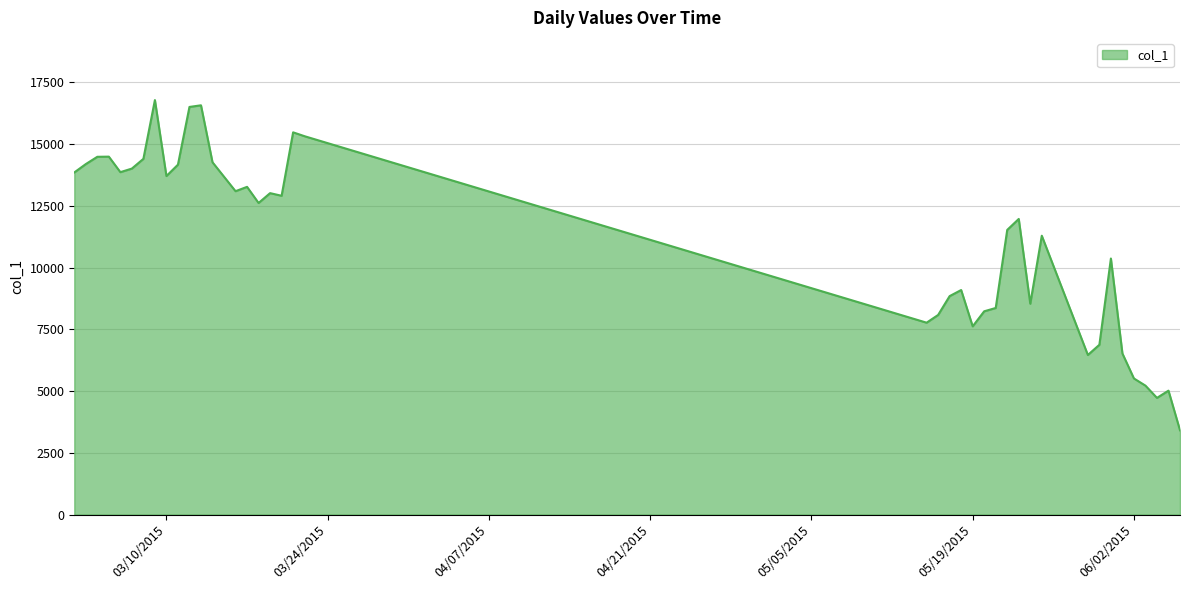

What is the minimum value shown in the chart?

3412